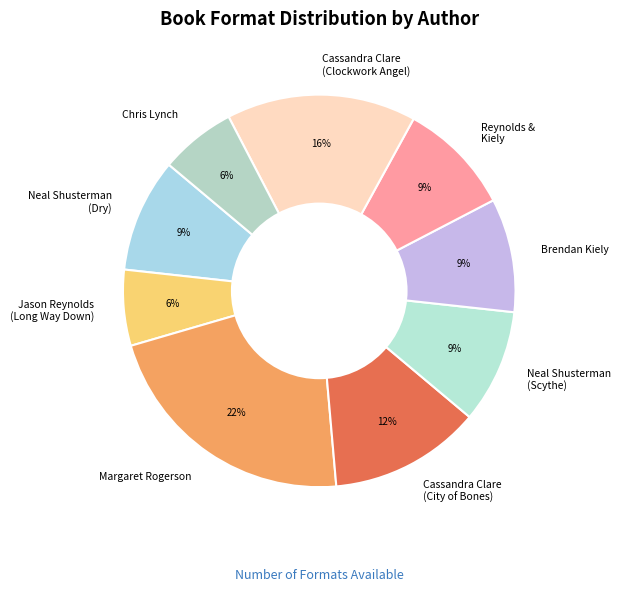

To the nearest percent, what is the average slice percentage?

11%